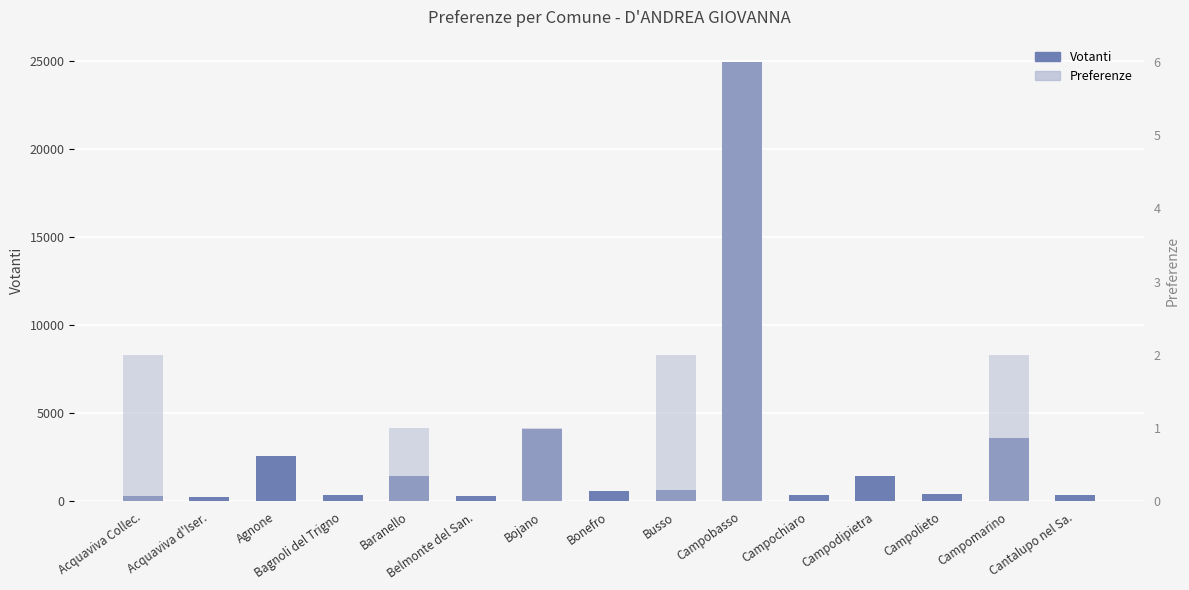

Rank the series at Belmonte del San. from highest to lowest value.

Votanti, Preferenze